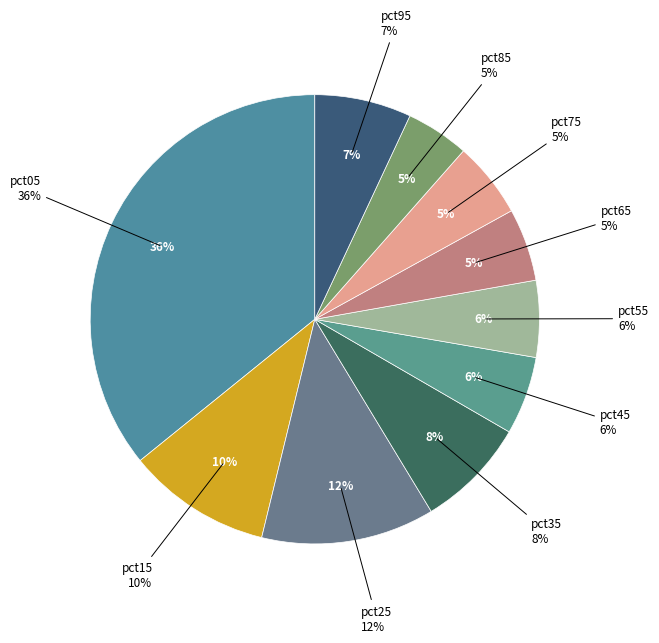

To the nearest percent, what is the combined percentage of pct35 and pct85?

13%